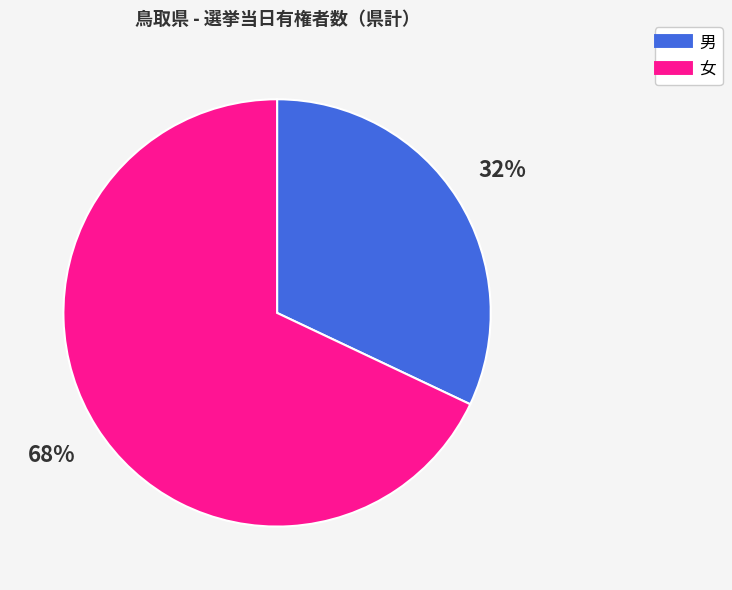

True or false: 男 accounts for 32% of the total.

True